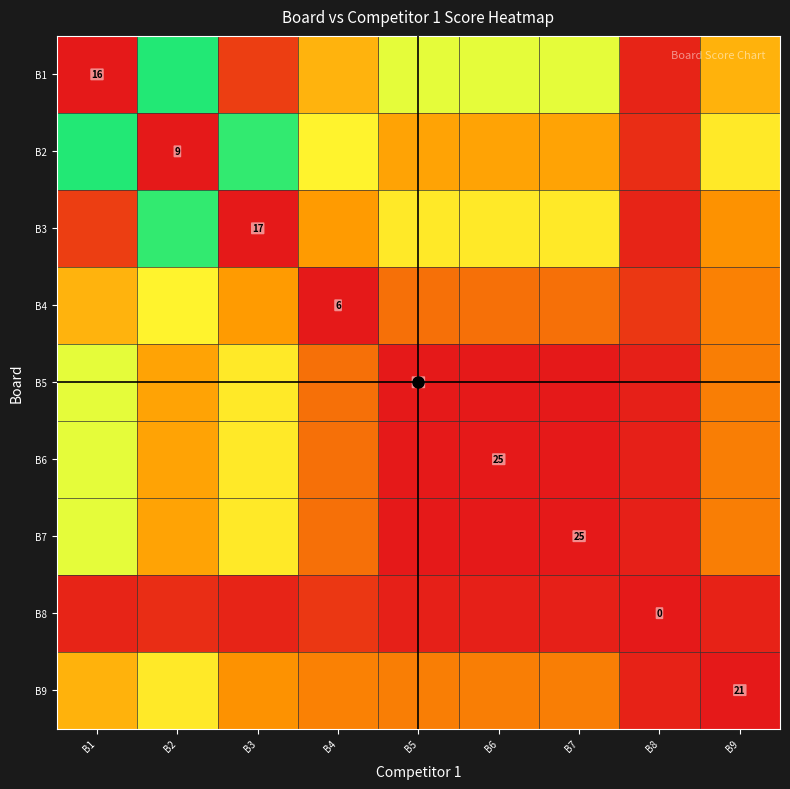

Which series changed the most between B1 and B9?

B1